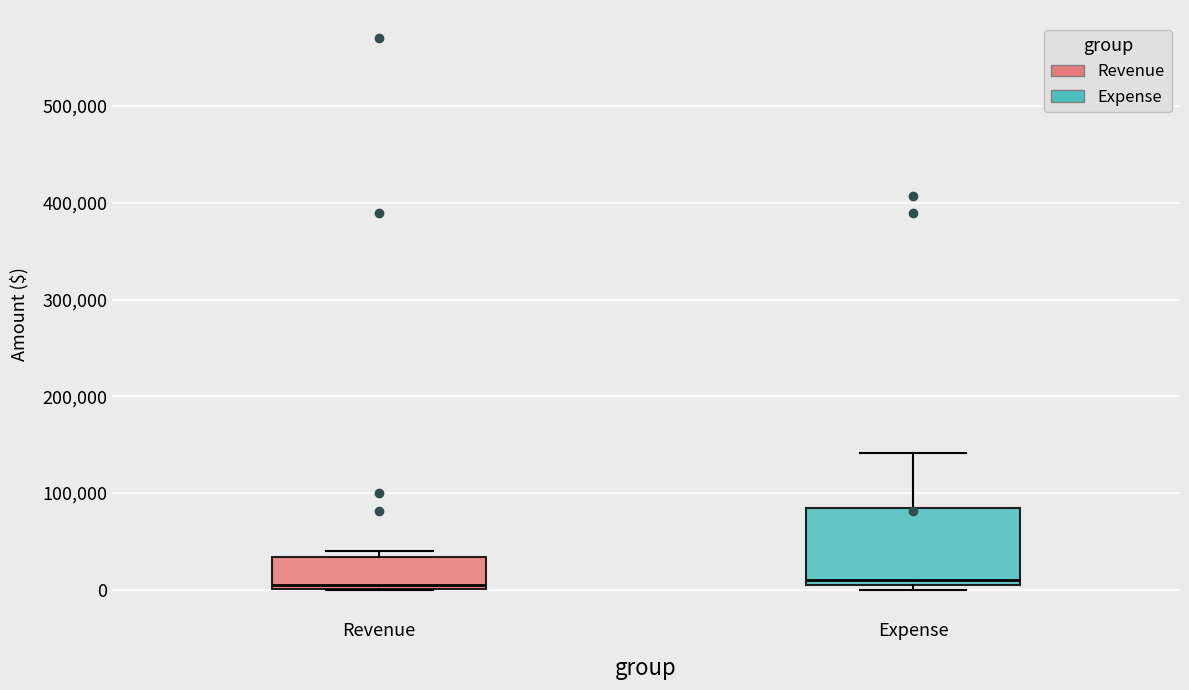

Reading left to right, read every box against the y-axis: the position of its median line, the range the box covers, and the ends of its whiskers. The values are not printed on the chart, so give them approximately, as read against the axis.

Revenue: median 10000, box 0 to 30000, whiskers 0 to 40000
Expense: median 10000 (just above the box's lower edge), box 10000 to 90000, whiskers 0 to 140000